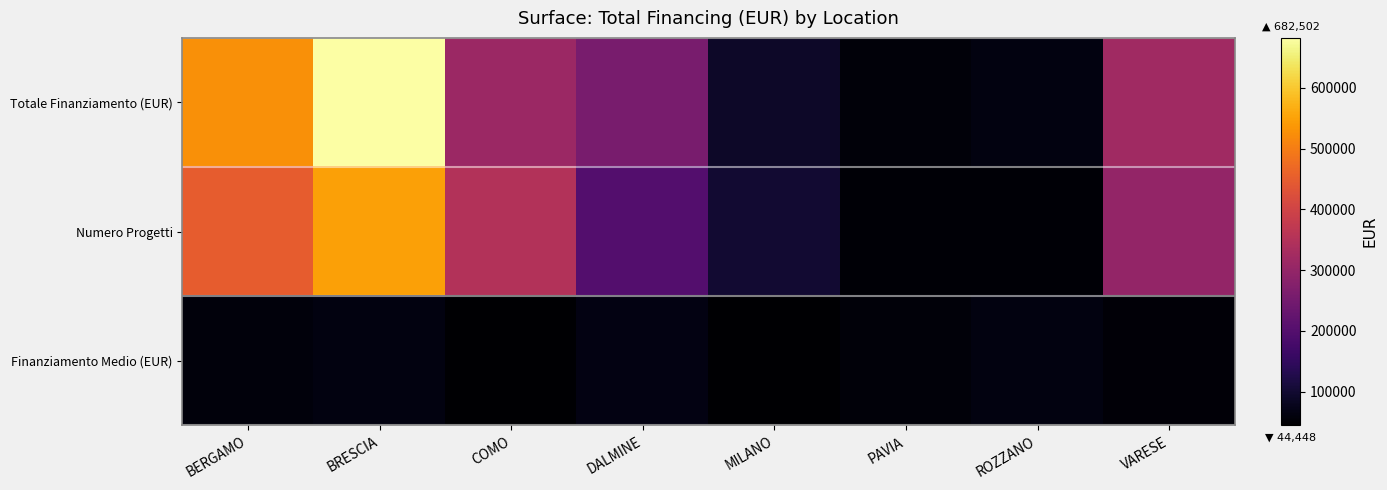

Reading right to left, extract all data points from this chart.

Totale Finanziamento (EUR): VARESE=319070.1	ROZZANO=62062.4	PAVIA=54577.6	MILANO=90268.6	DALMINE=258386.7	COMO=311137.0	BRESCIA=682502.5	BERGAMO=525767.6
Numero Progetti: VARESE=300000.0	ROZZANO=50000.0	PAVIA=50000.0	MILANO=100000.0	DALMINE=200000.0	COMO=350000.0	BRESCIA=550000.0	BERGAMO=450000.0
Finanziamento Medio (EUR): VARESE=53178.4	ROZZANO=62062.4	PAVIA=54577.6	MILANO=45134.3	DALMINE=64596.7	COMO=44448.1	BRESCIA=62045.7	BERGAMO=58418.6